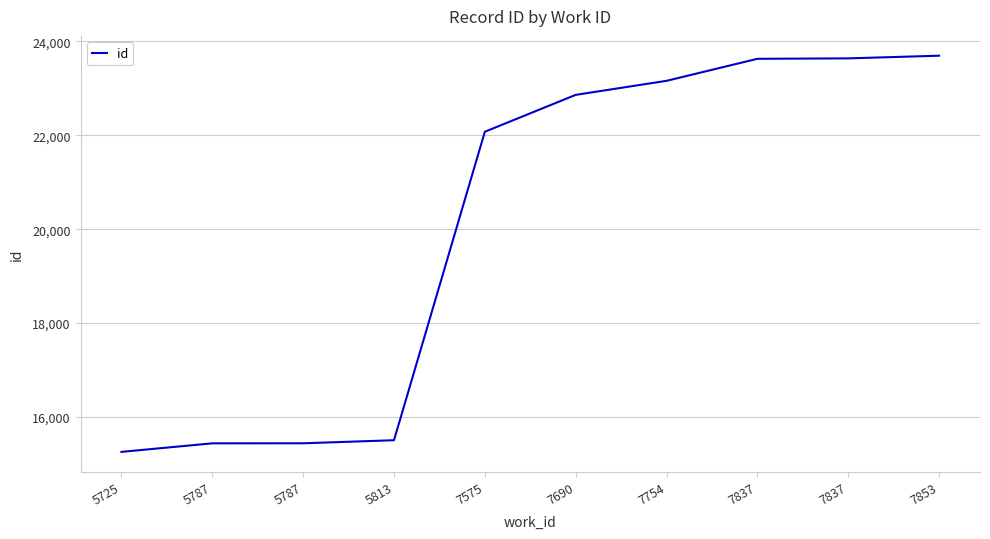

List the labels in order of value, largest first.

7853, 7837, 7837, 7754, 7690, 7575, 5813, 5787, 5787, 5725